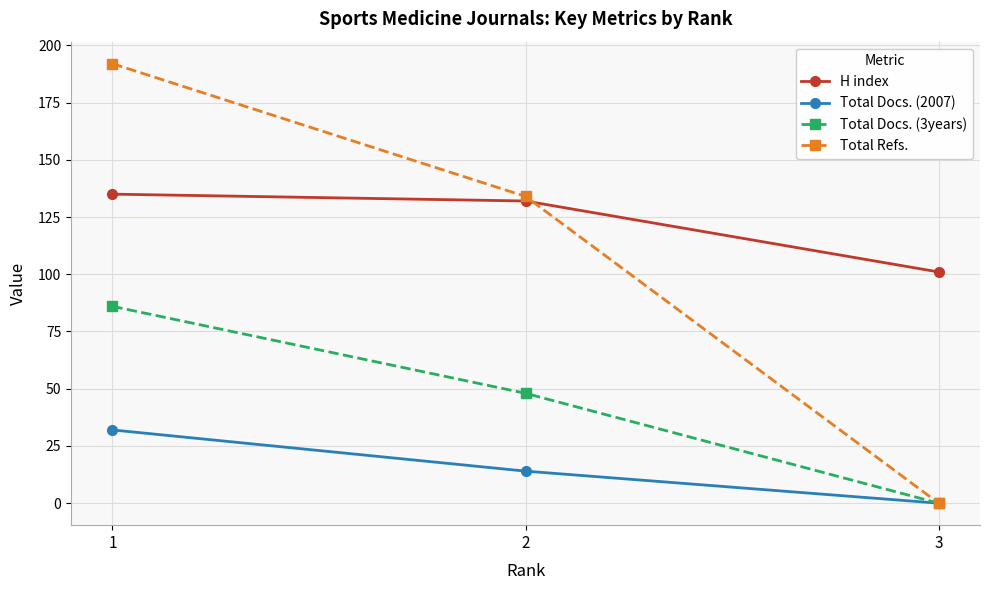

At which category is the sum across all series the highest?

1